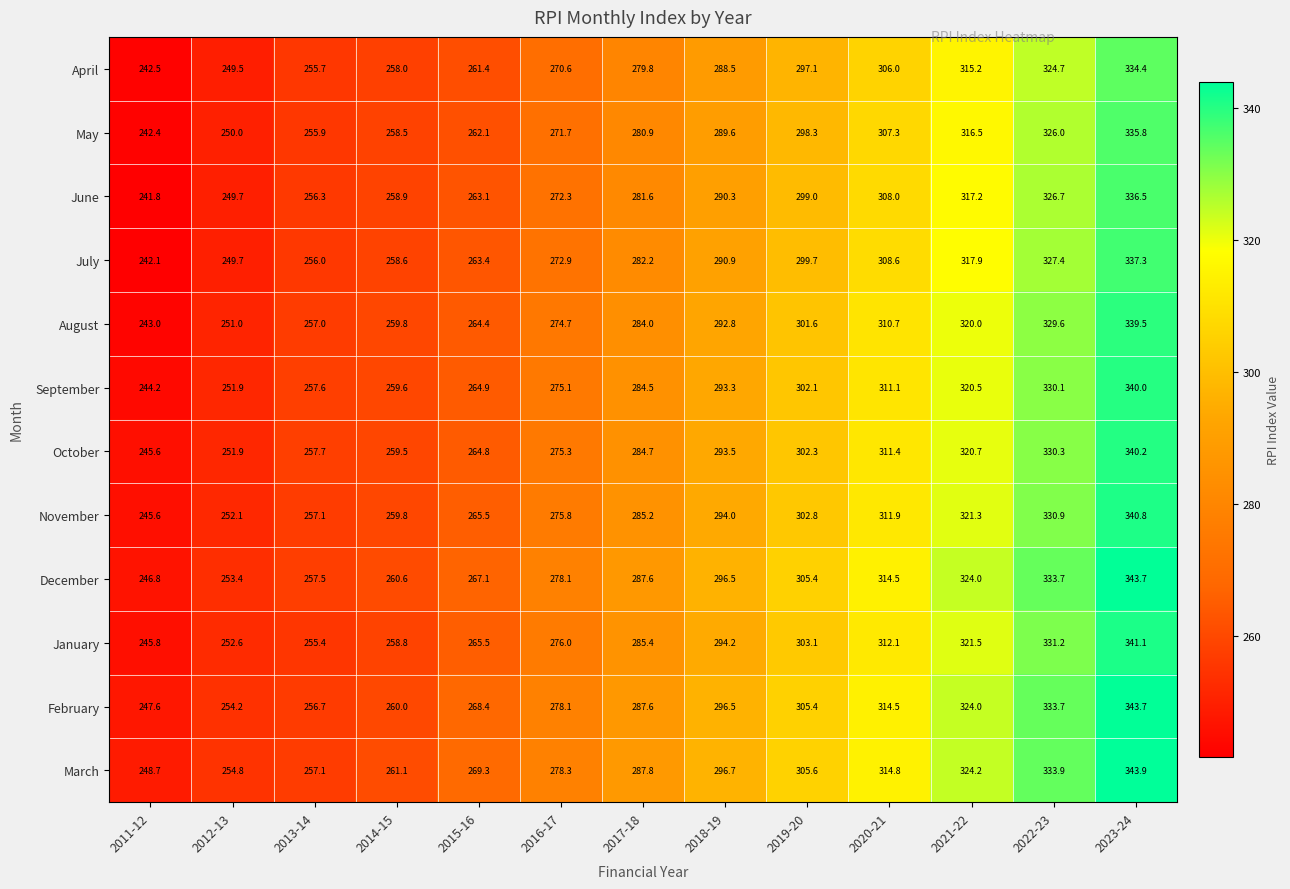

The value of February at 2016-17 is 278.1. True or false?

True